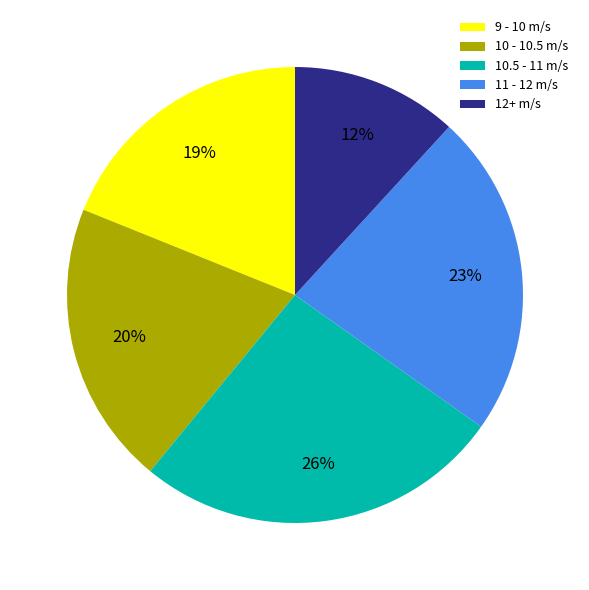

Is the sum of 11 - 12 m/s and 12+ m/s greater than half?

No